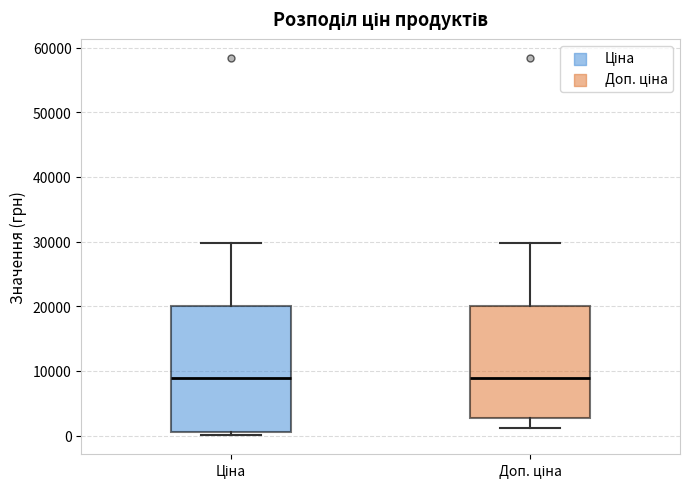

Which box is the tallest, from its lower edge to its upper edge?

Ціна